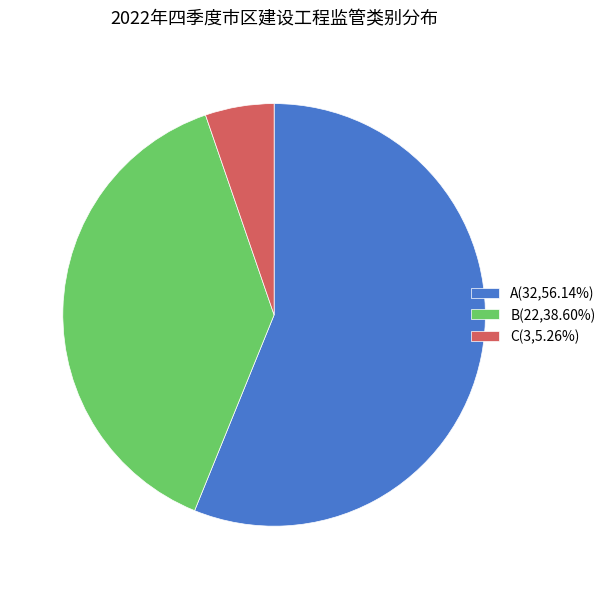

Is B(22,38.60%) the majority of the pie?

No